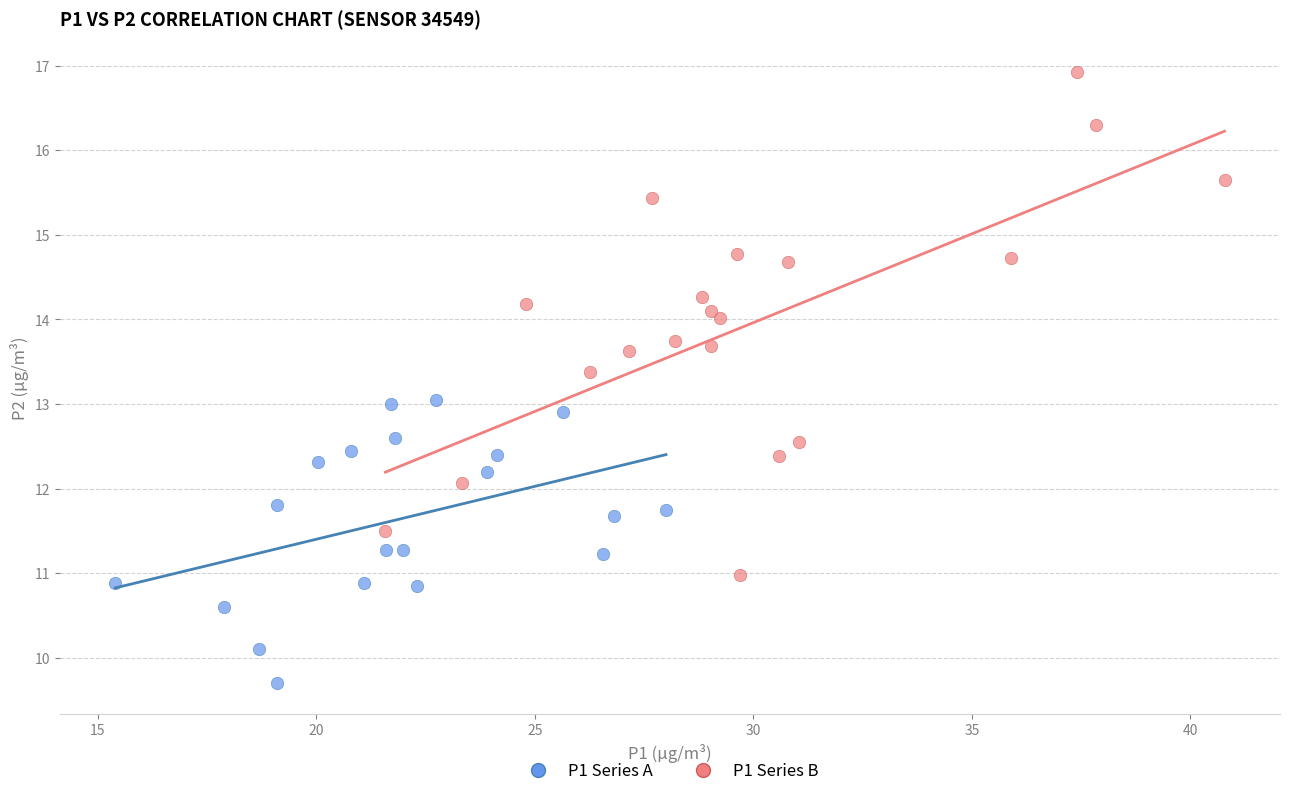

Which series reaches the minimum Y coordinate?

P1 Series A